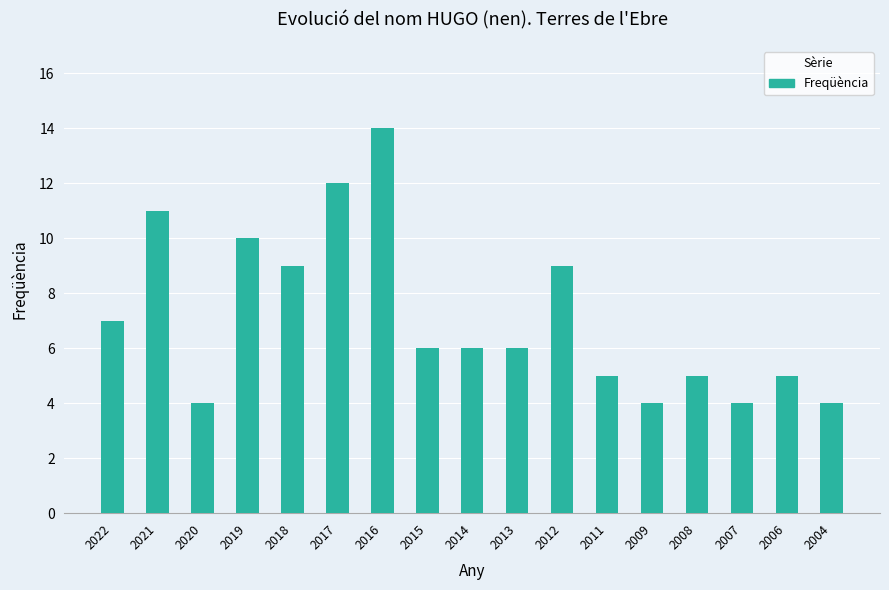

What is the average value?

7